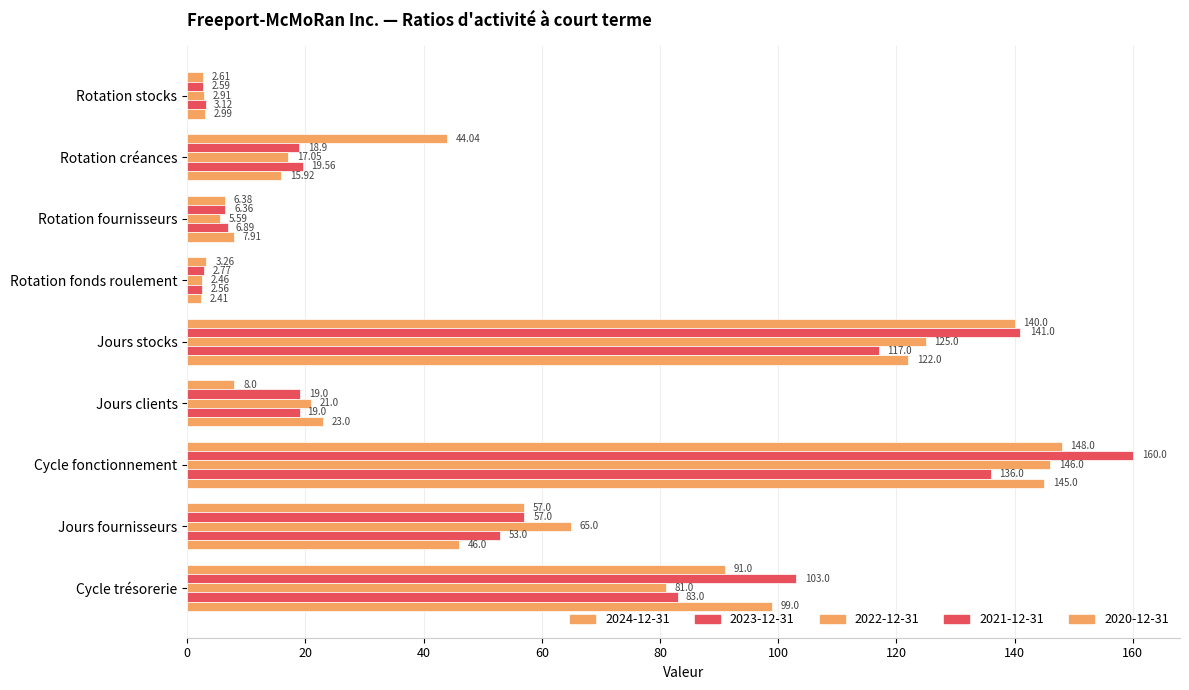

What is the maximum value shown in the chart?

160.0